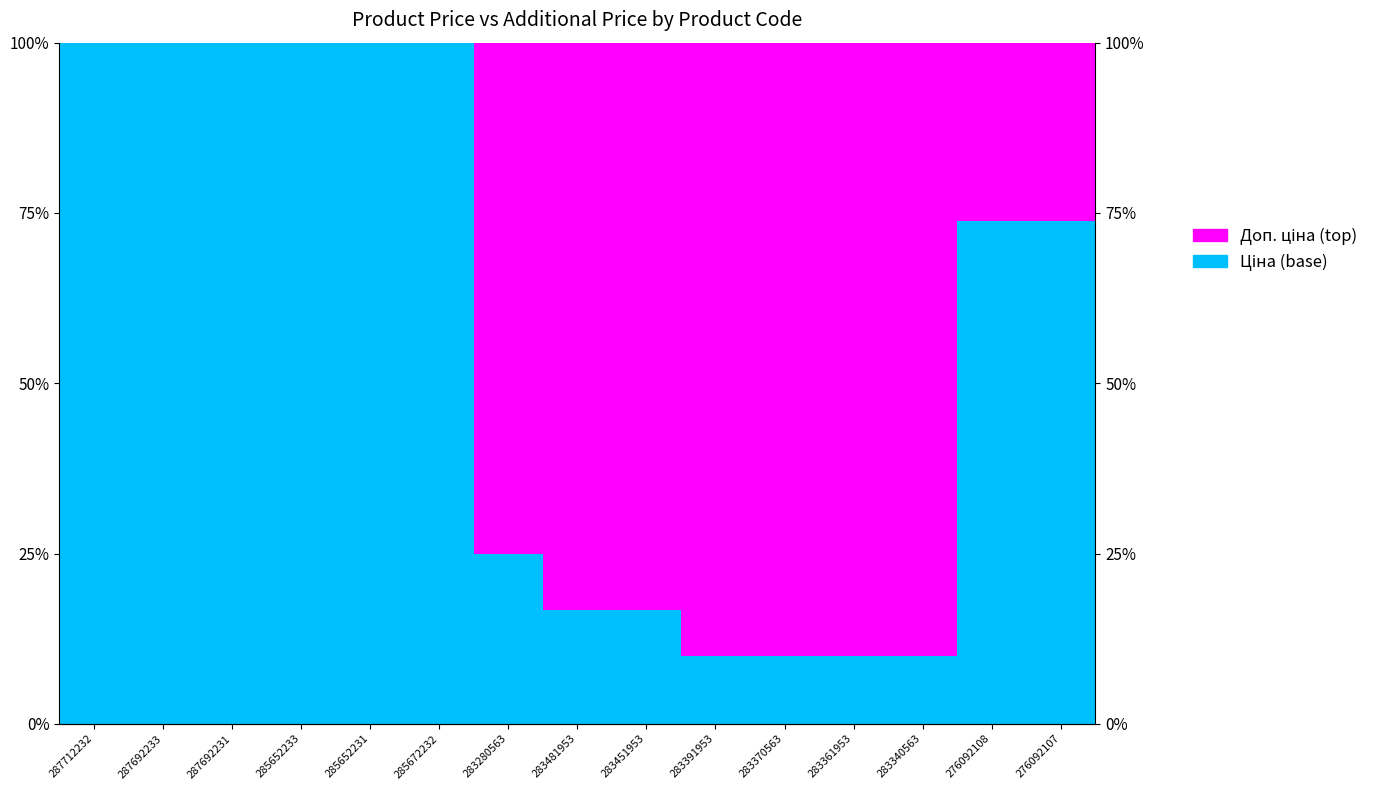

True or false: Ціна (base) has a value of 73.8 at 276092107.

True